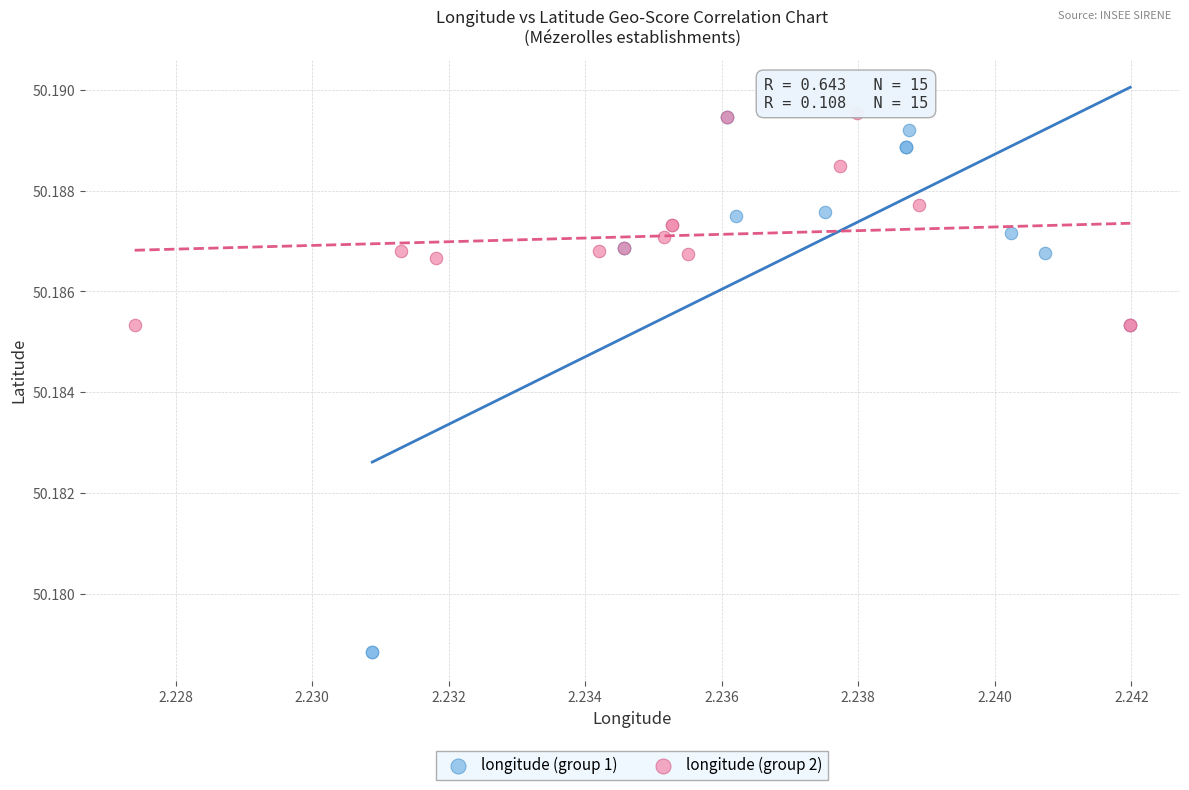

What are all the series names shown in the legend?

longitude (group 1), longitude (group 2)